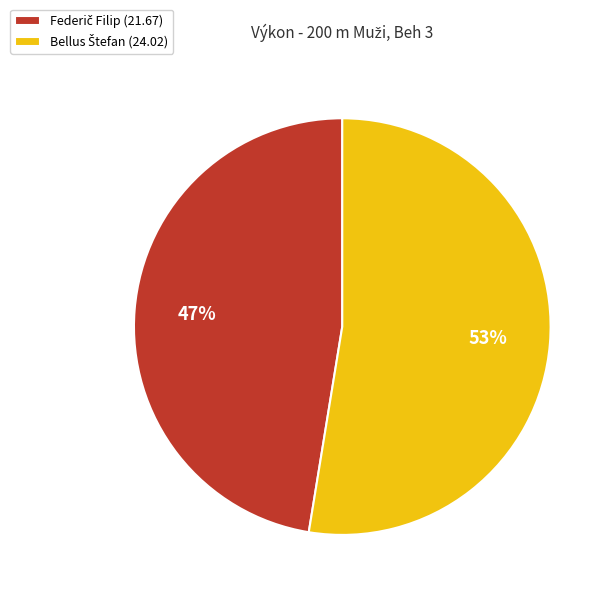

Is there a majority slice in this chart?

Yes